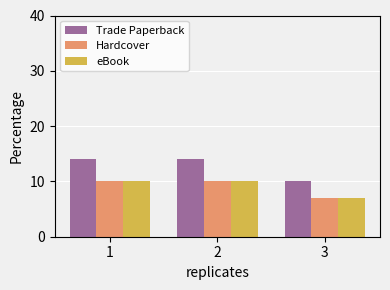

What are all the series names shown in the legend?

Trade Paperback, Hardcover, eBook